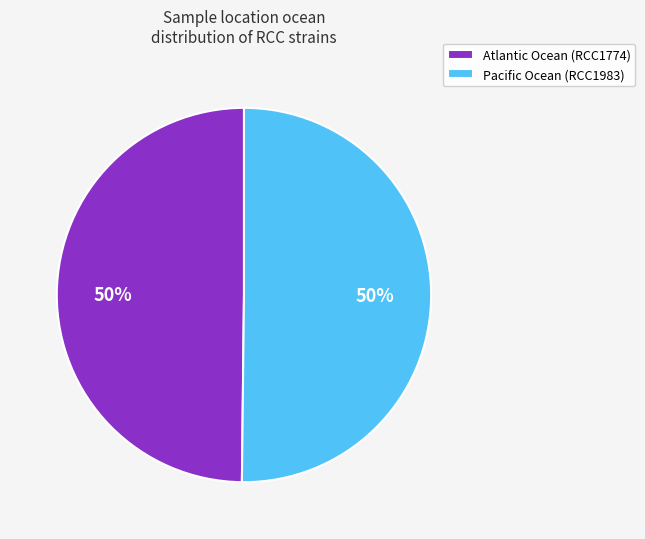

Is it true that Pacific Ocean is 41% of the pie?

False